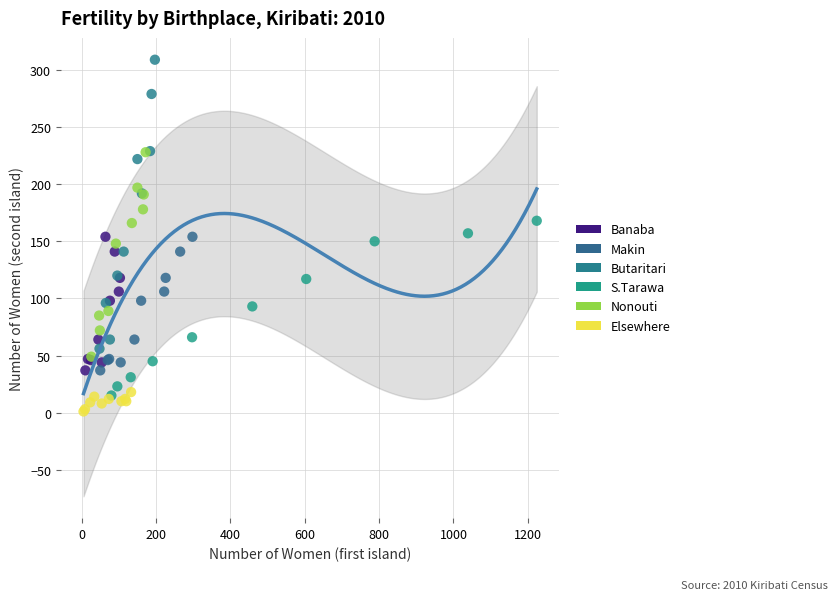

Which series has the largest Y range (max minus min)?

Butaritari